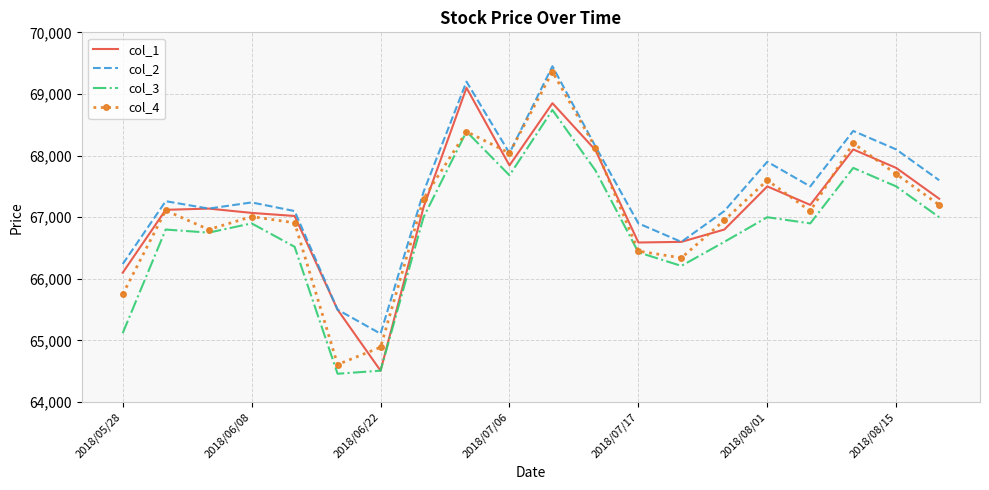

What is the smallest value displayed?

64460